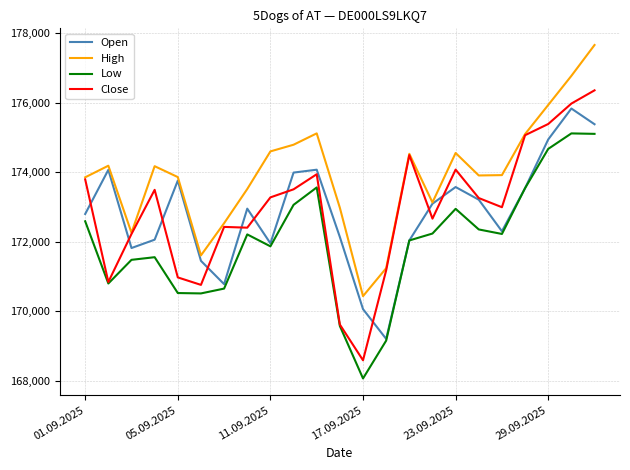

What is the sum of all Low values?

3955795